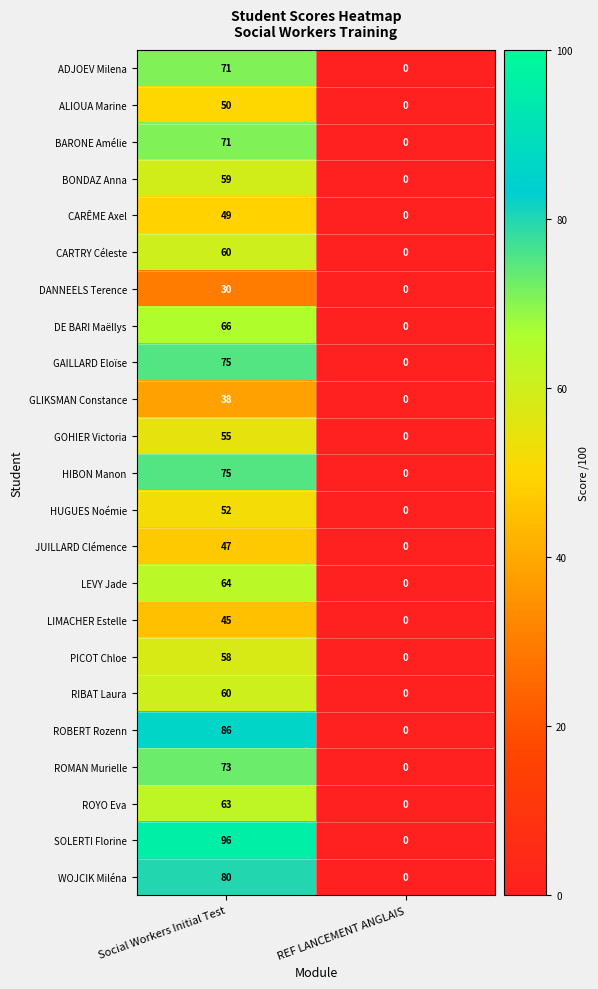

Between Social Workers Initial Test and REF LANCEMENT ANGLAIS, which series saw the biggest shift?

SOLERTI Florine